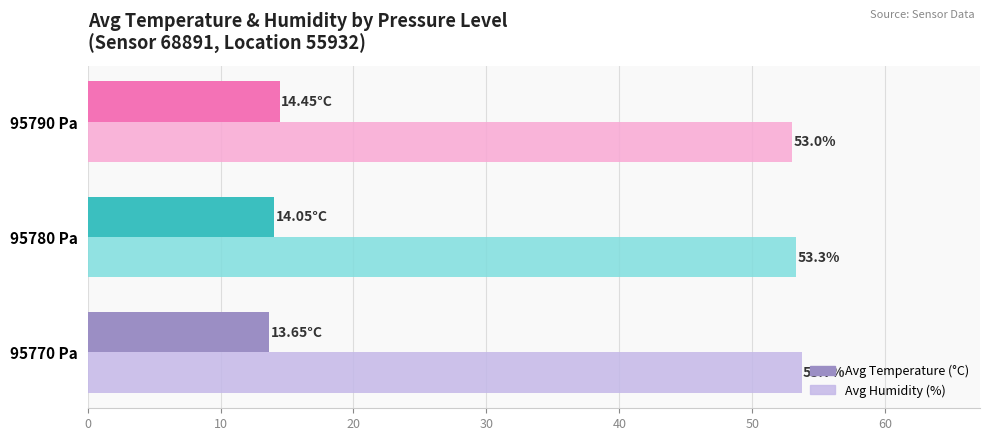

What is the difference between the Avg Humidity (%) values at 95780 Pa and 95770 Pa?

0.4